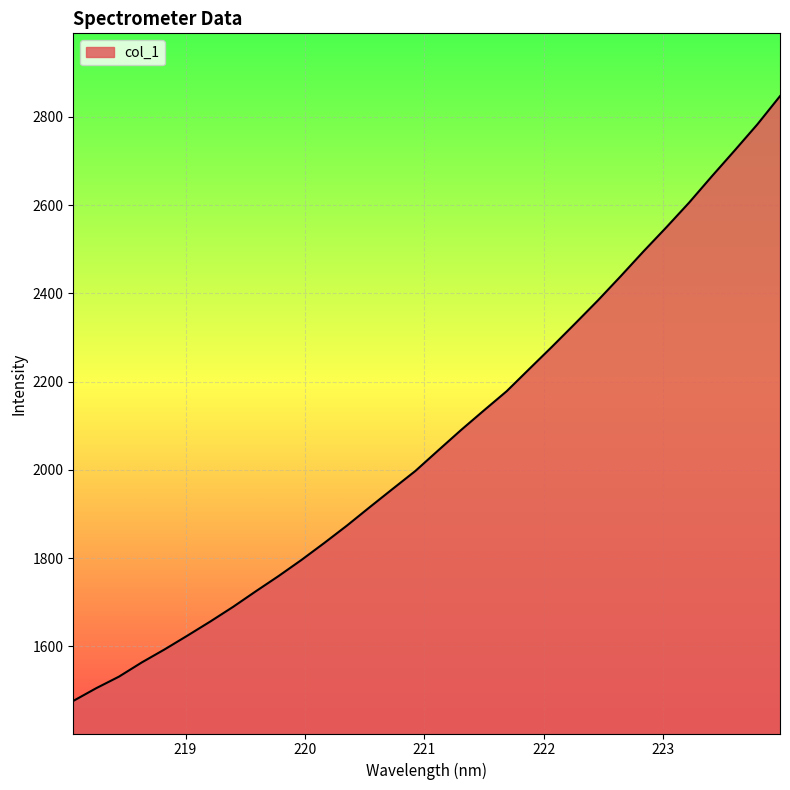

What is the minimum value shown in the chart?

1476.3